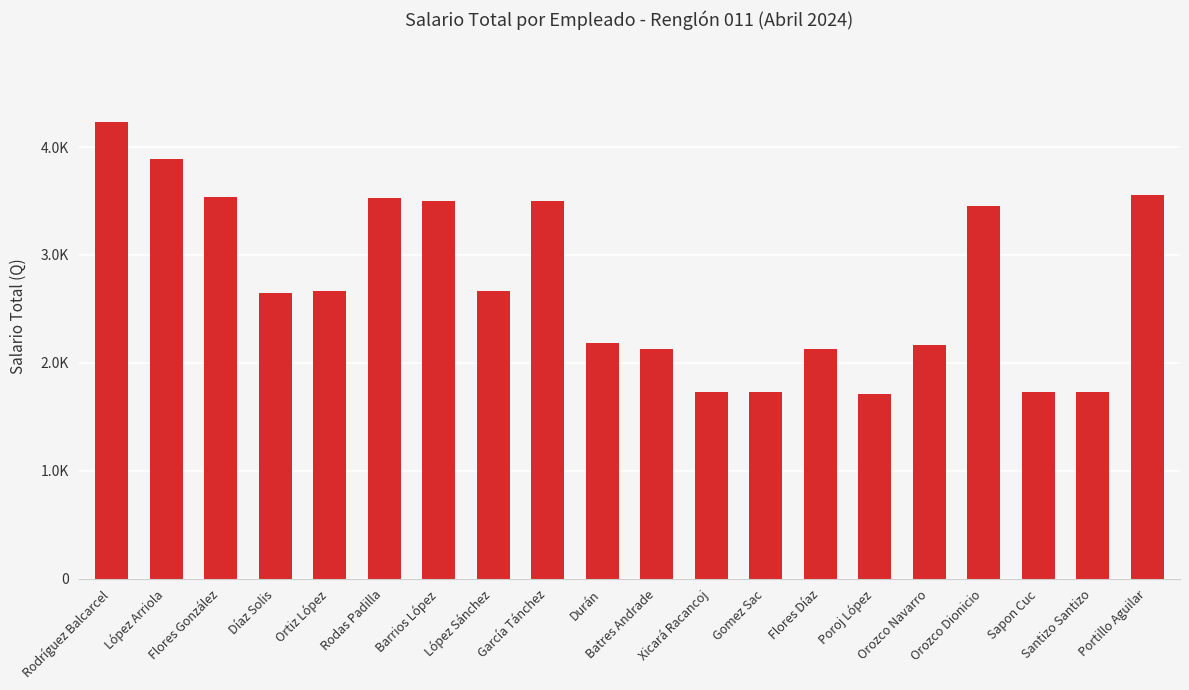

Does the chart contain any negative values?

No